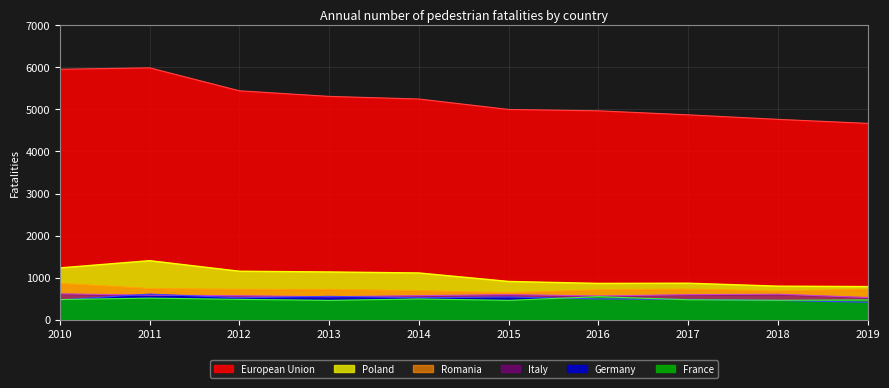

Which series has the widest spread of values?

European Union